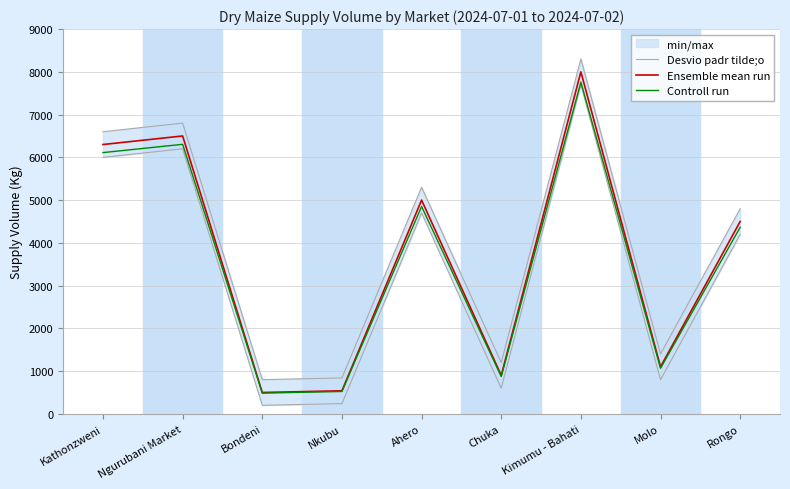

Is it true that Controll run equals 9983.8 at Ngurubani Market?

False